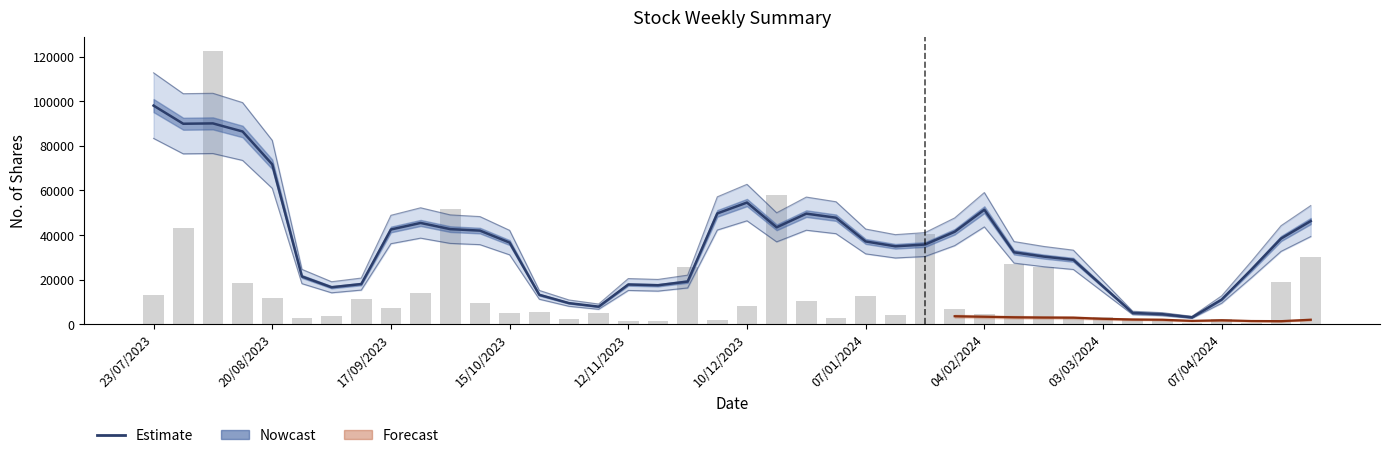

Where is No. of Shares nearest to the value 61443?

17/12/2023